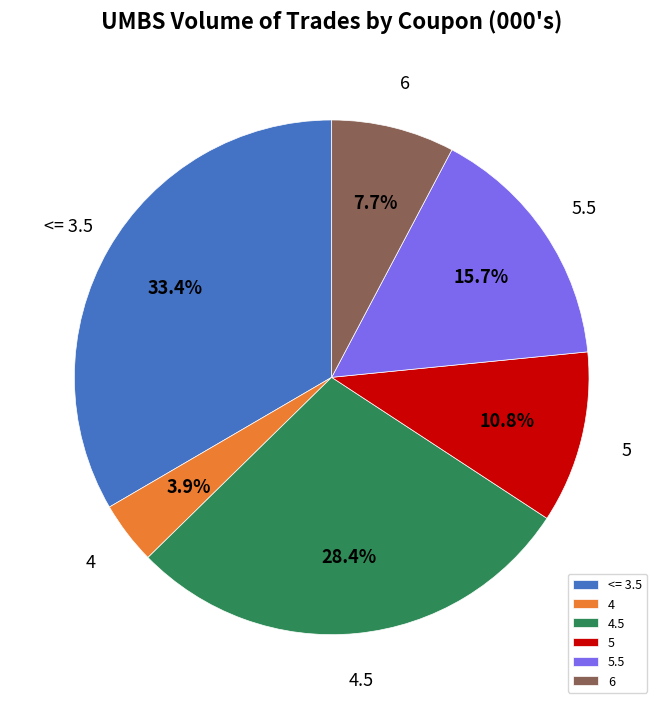

What percentage do 4.5 and 5.5 together represent?

44.1%